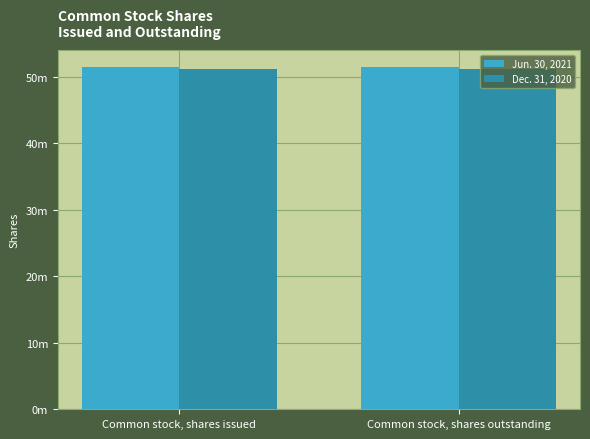

What are all the series names shown in the legend?

Jun. 30, 2021, Dec. 31, 2020